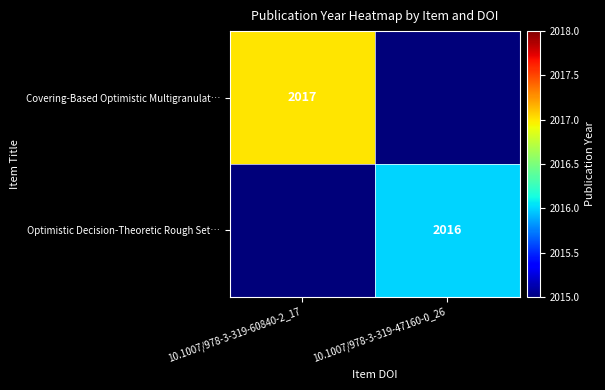

The value of Covering-Based Optimistic Multigranulat… at 10.1007/978-3-319-60840-2_17 is 2017. True or false?

True